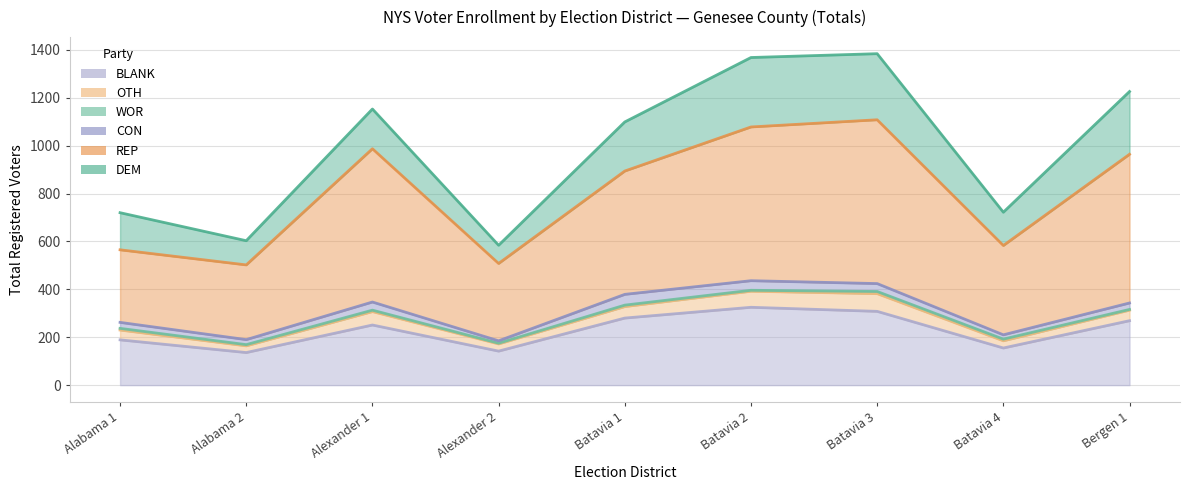

What is the highest value of the DEM series?

290